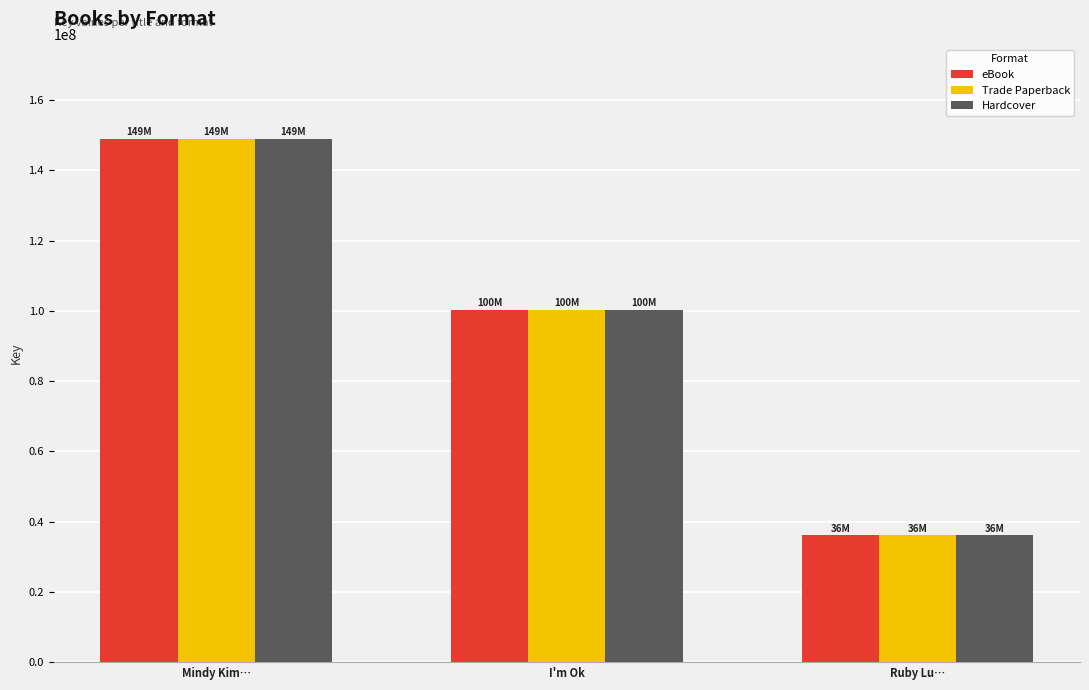

The value of Hardcover at Ruby Lu… is 21853081. True or false?

False